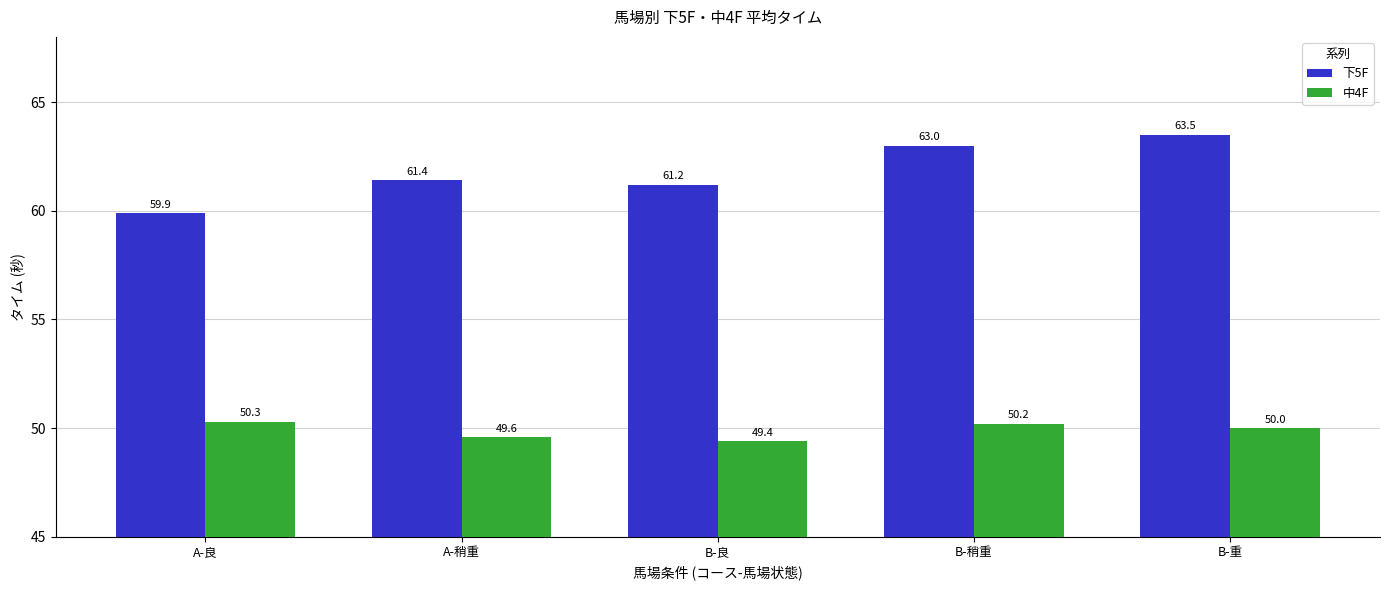

Which series changed the most between A-良 and A-稍重?

下5F